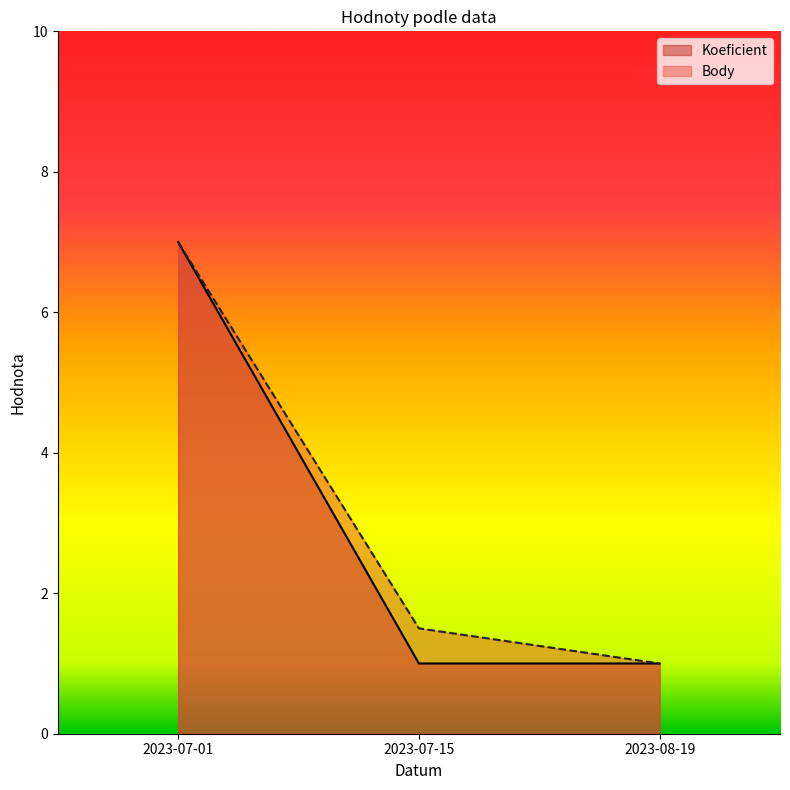

List the series in order of their peak value, lowest first.

Koeficient, Body